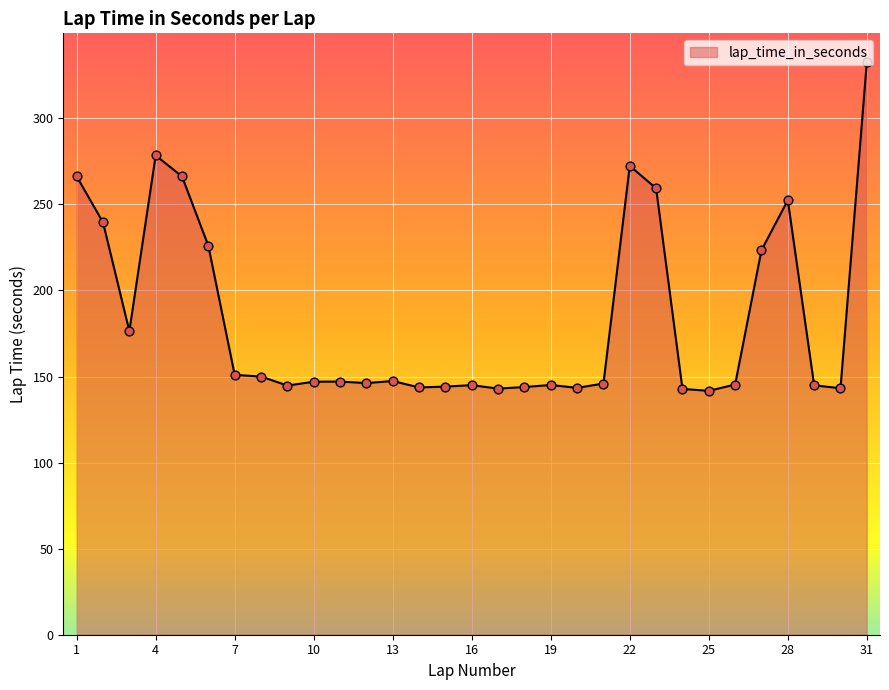

What is the minimum value shown in the chart?

141.7